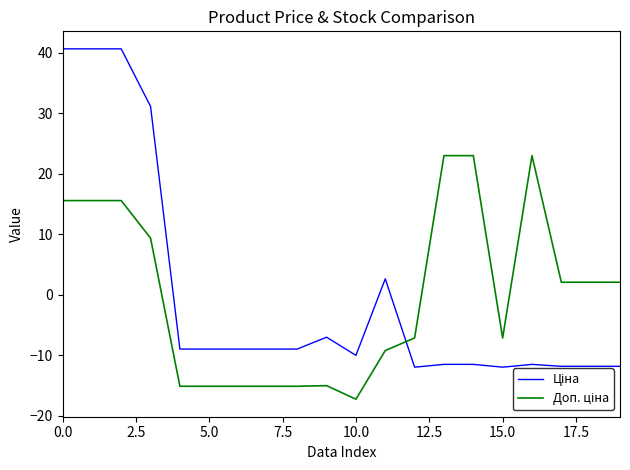

How many lines are shown in the chart?

2